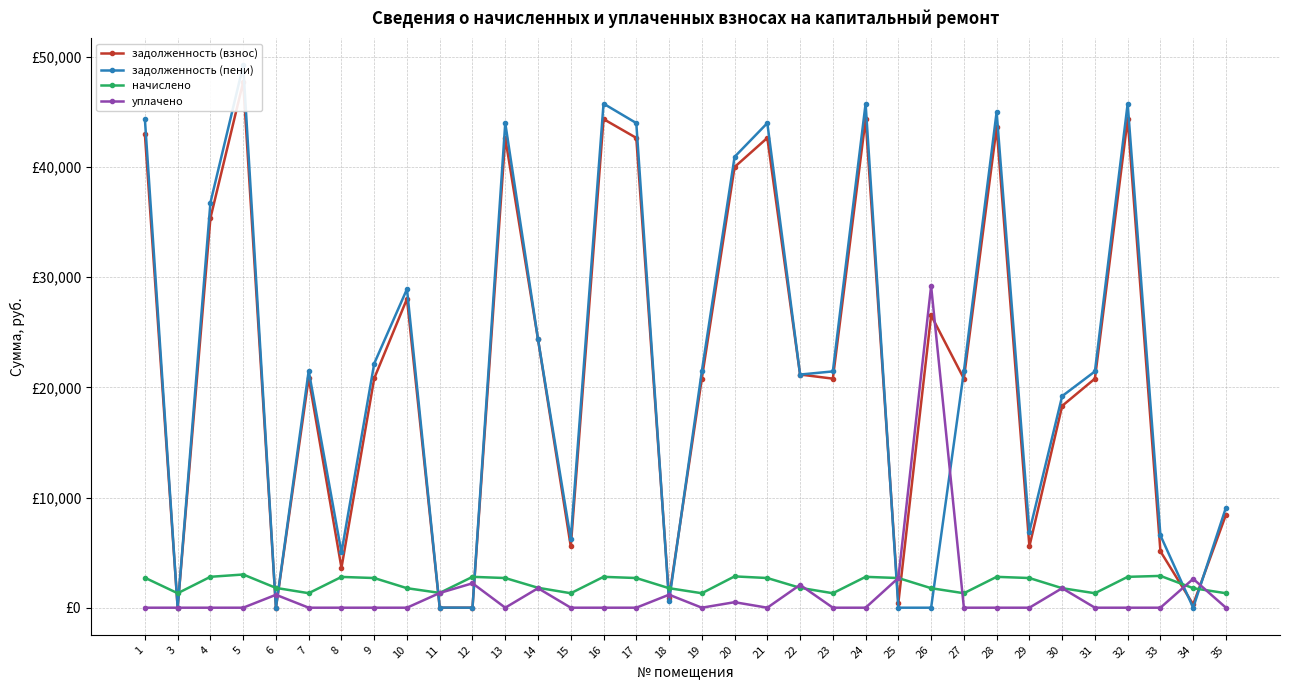

Which series changed the most between 13 and 28?

задолженность (пени)